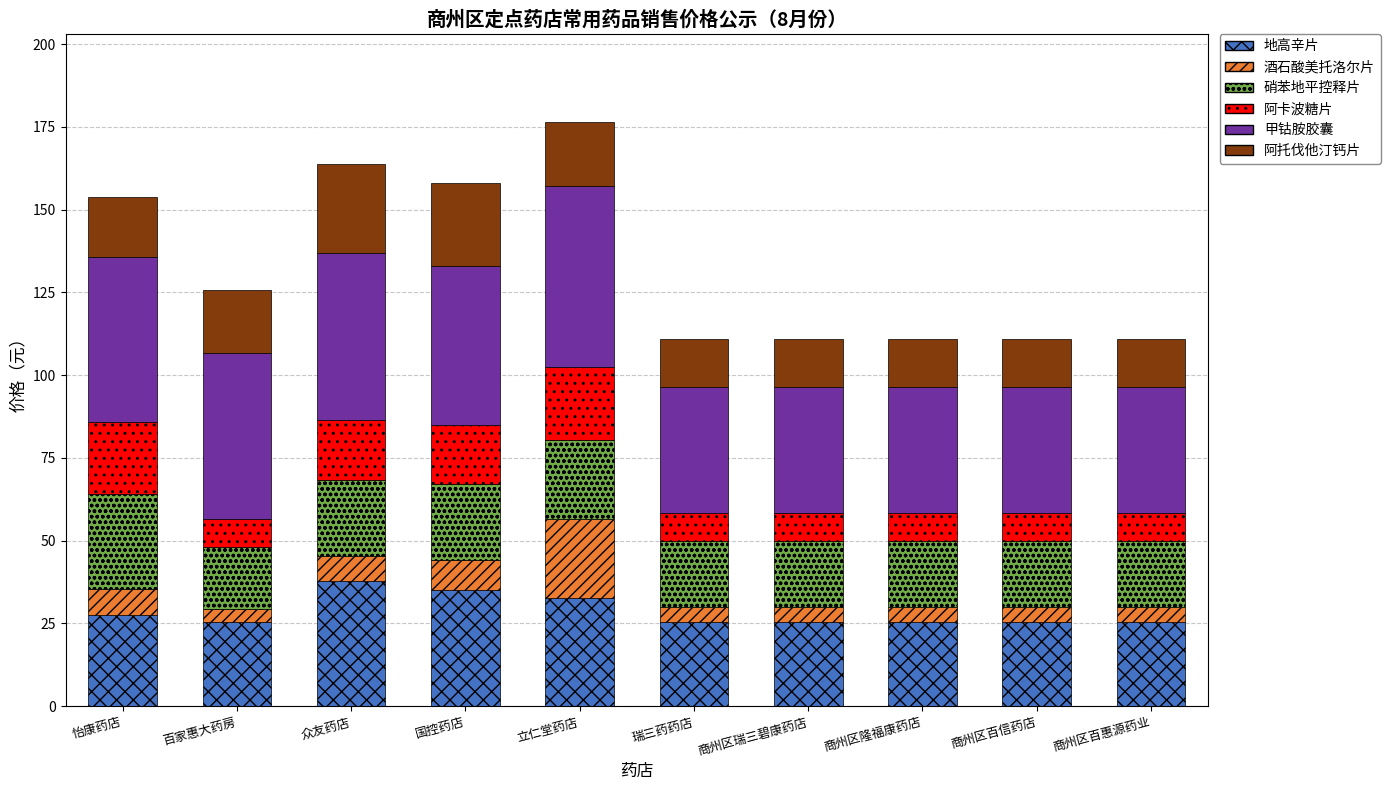

How many distinct data groups are displayed?

6